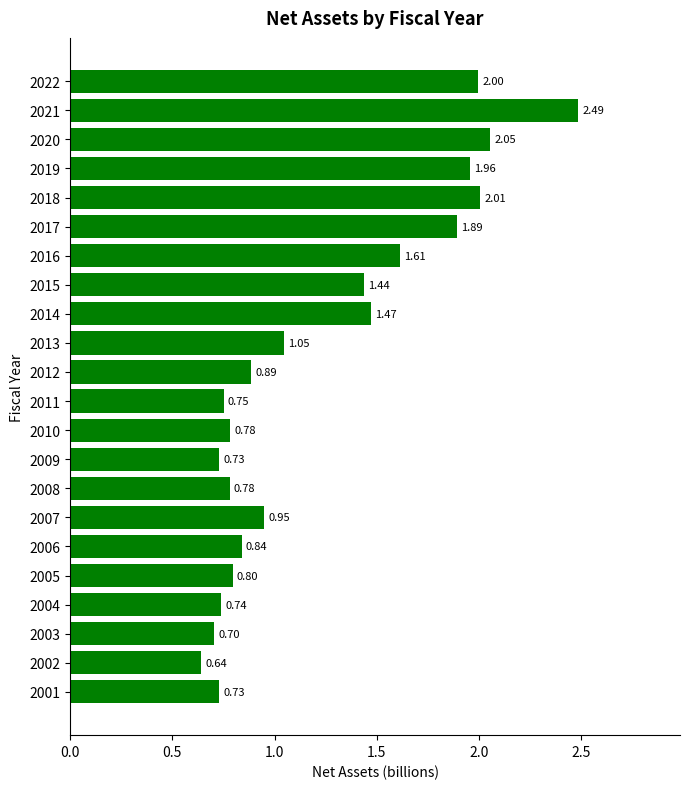

What is the average value?

1.2